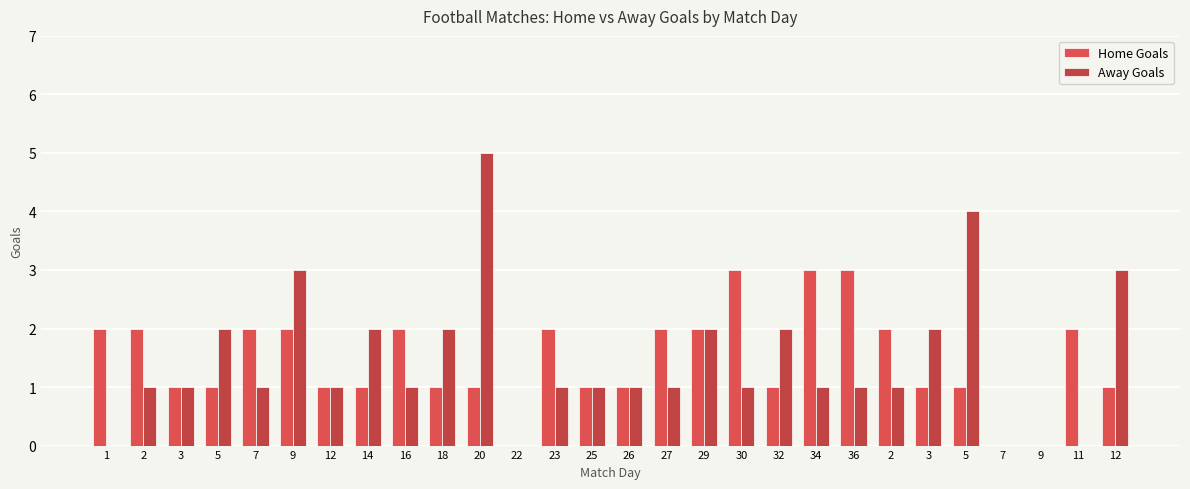

How many groups of bars are there?

28